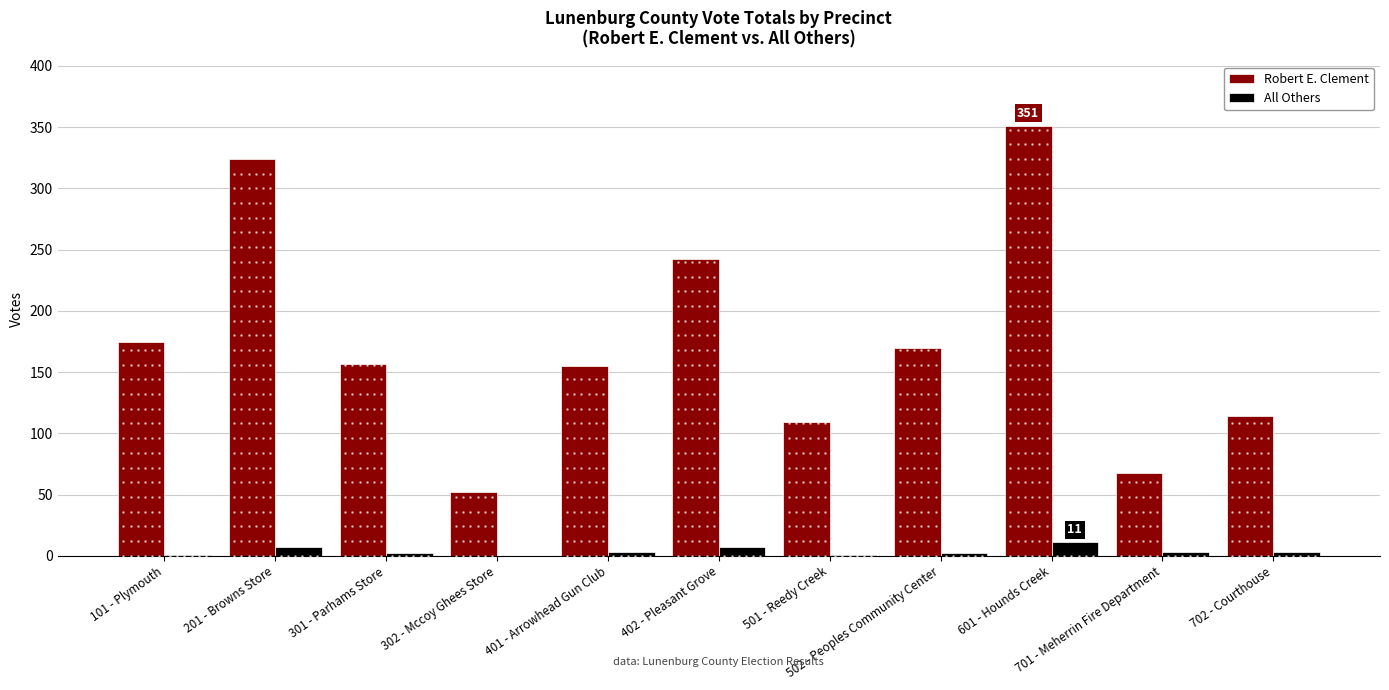

Rank the series by their average value, from highest to lowest.

Robert E. Clement, All Others